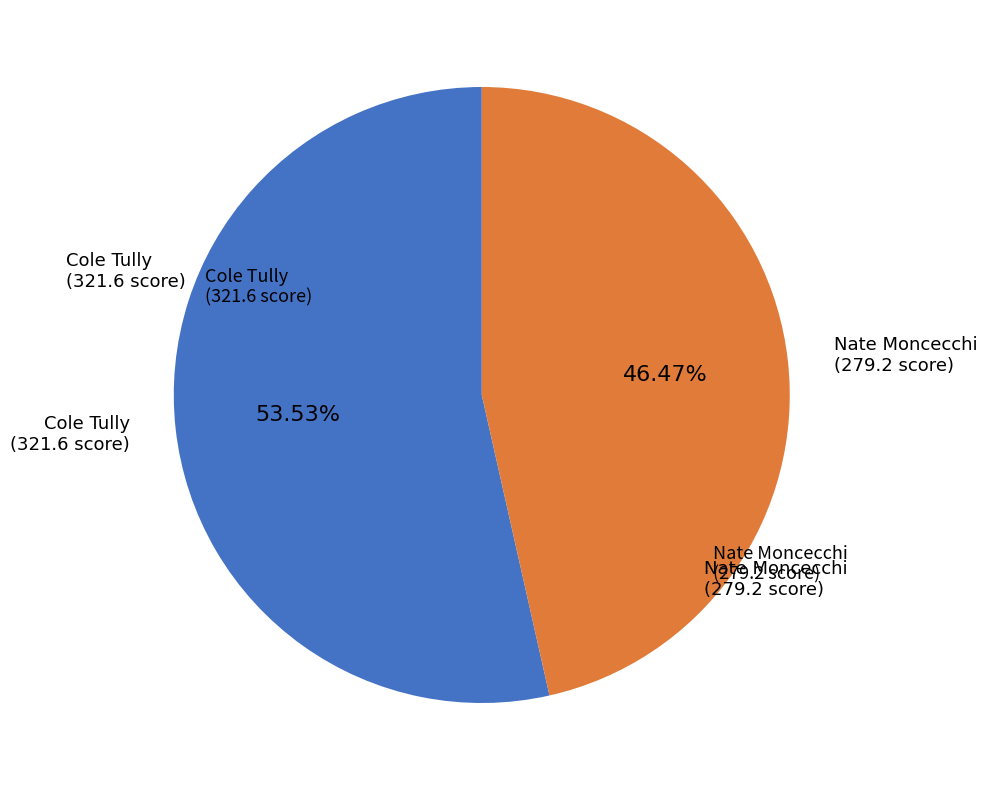

Is there a majority slice in this chart?

Yes